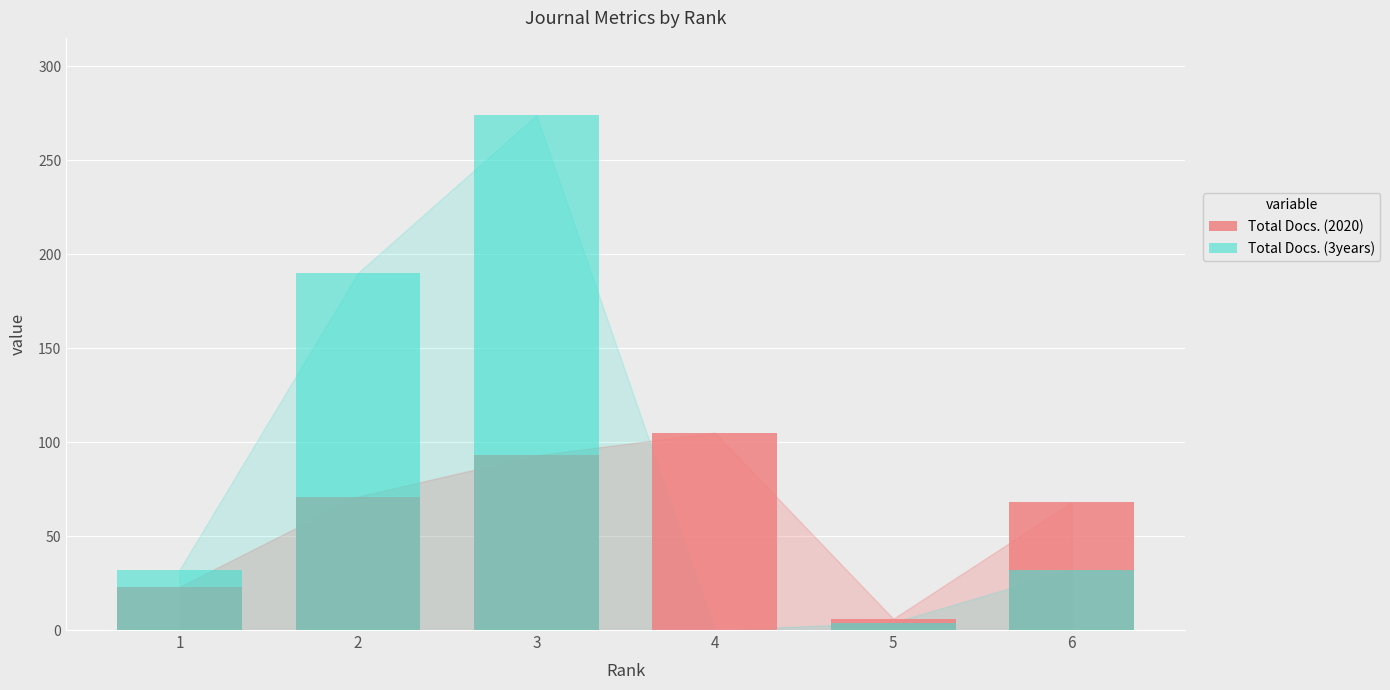

Which has a higher value, 2 or 6?

2